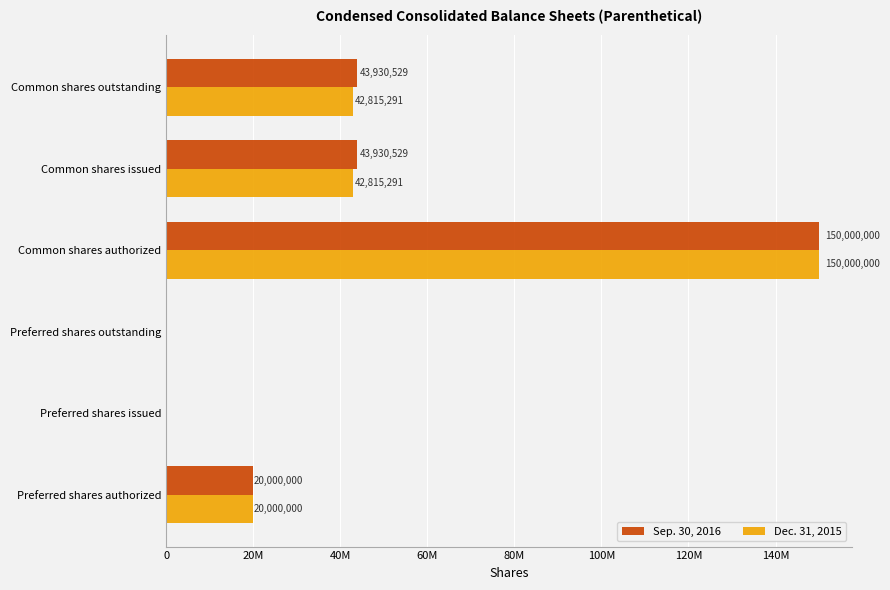

Rank the series by their average value, from highest to lowest.

Sep. 30, 2016, Dec. 31, 2015